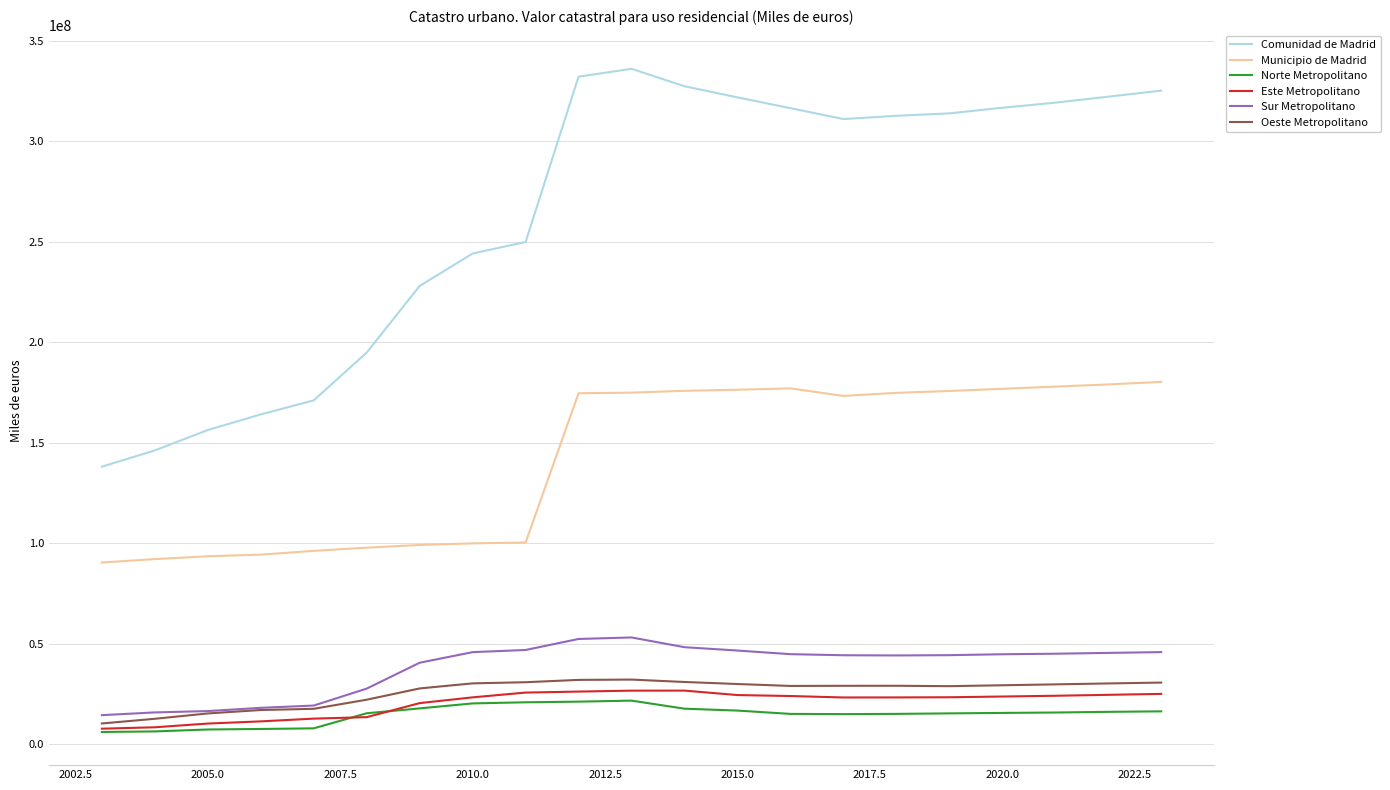

In Oeste Metropolitano, how many points are higher than both neighbors (excluding endpoints)?

2